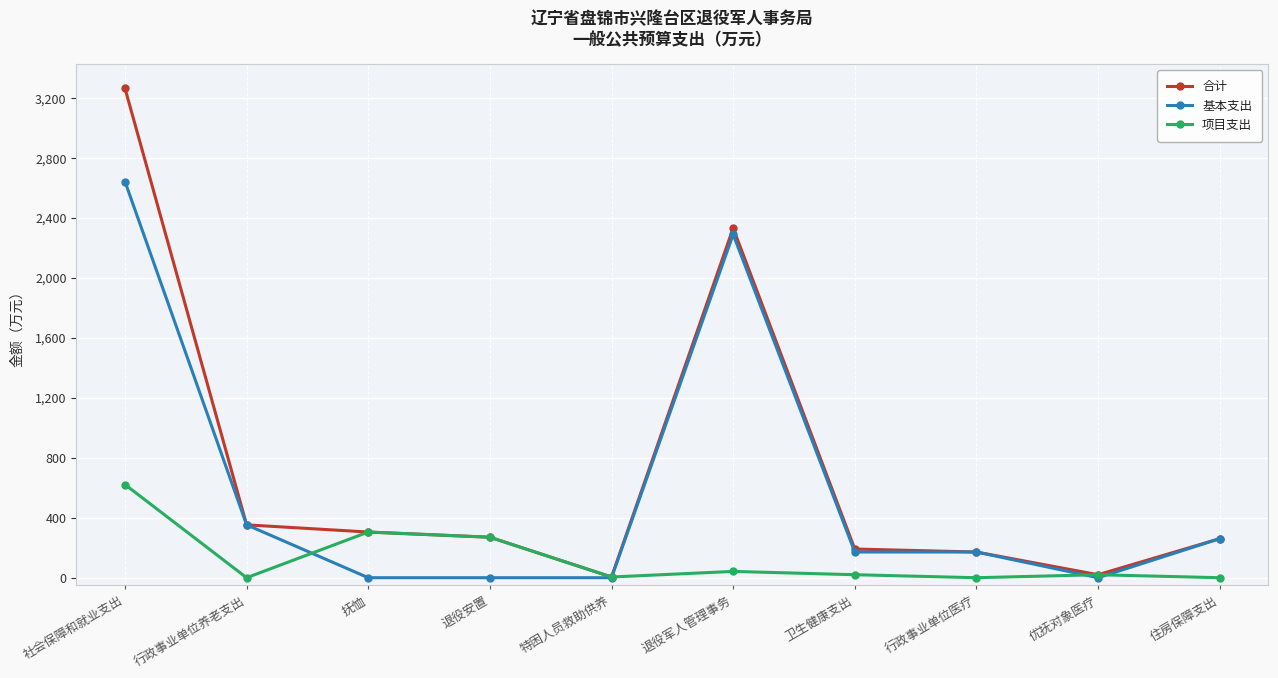

What is the label of the 7th point from the left?

卫生健康支出